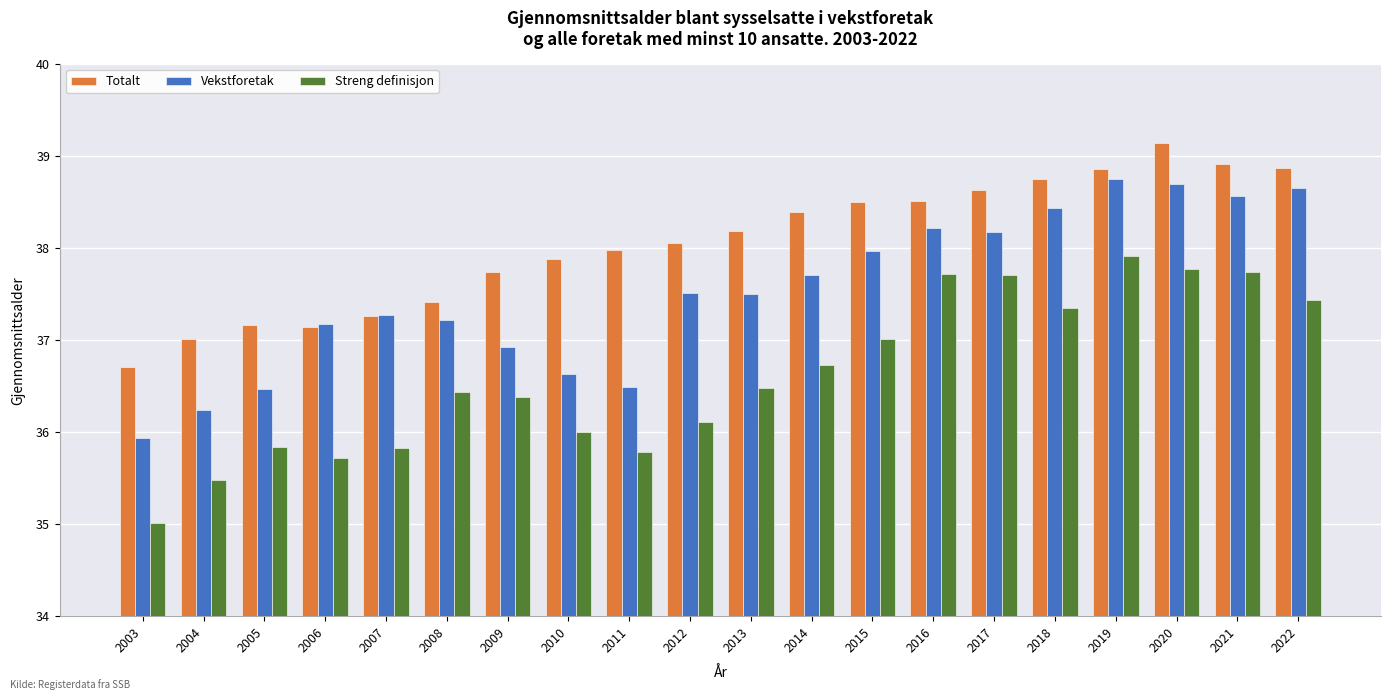

At how many categories does at least one series exceed 35?

20